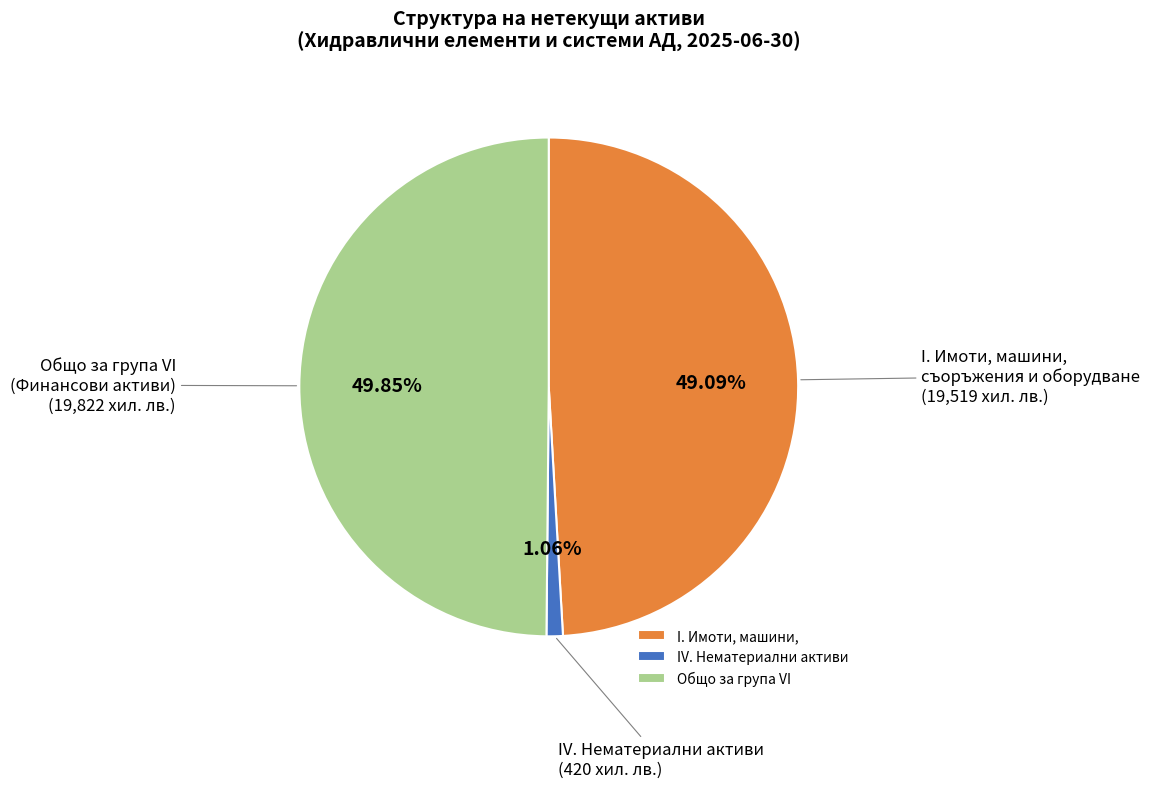

Is I. Имоти, машини, the majority of the pie?

No